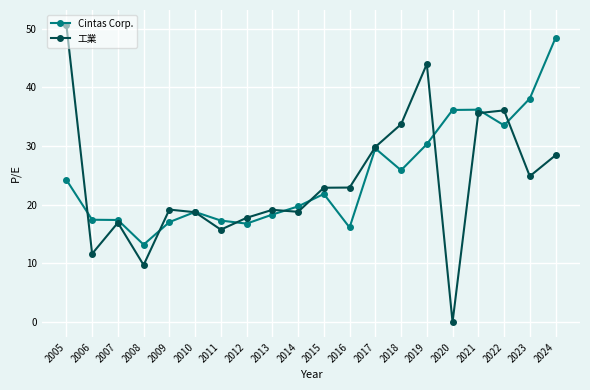

Where does the Cintas Corp. series first go above 21?

2005